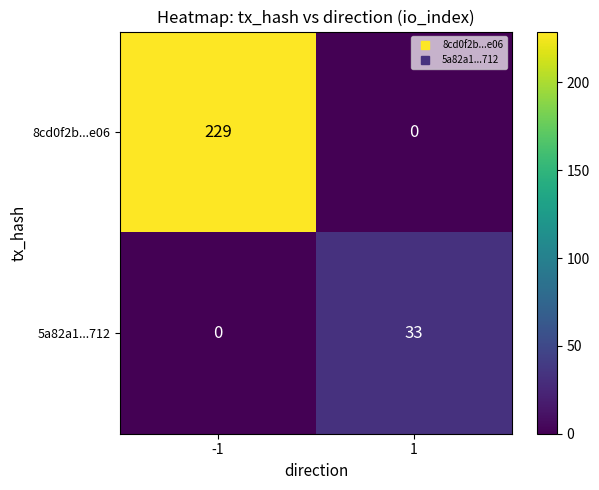

Which series changed the most between -1 and 1?

8cd0f2b...e06